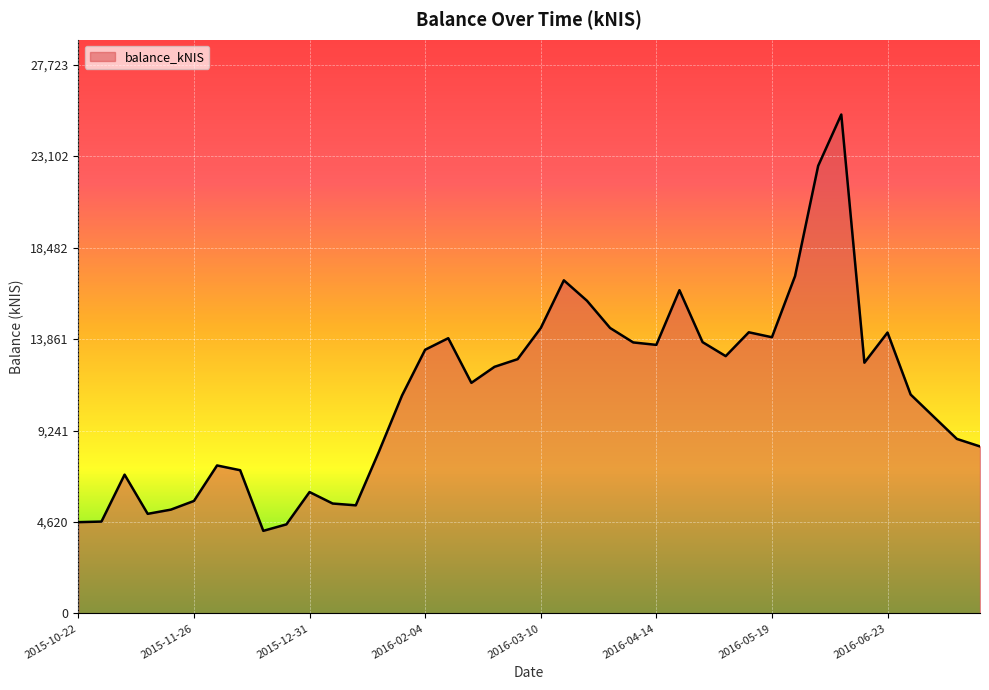

True or false: the data has more than 2 interior local peaks.

True